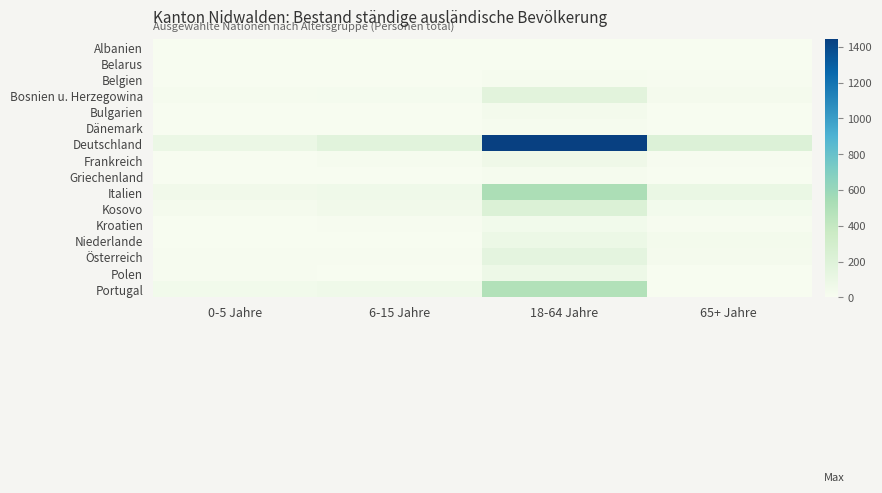

Which series has the largest total across all categories?

Deutschland